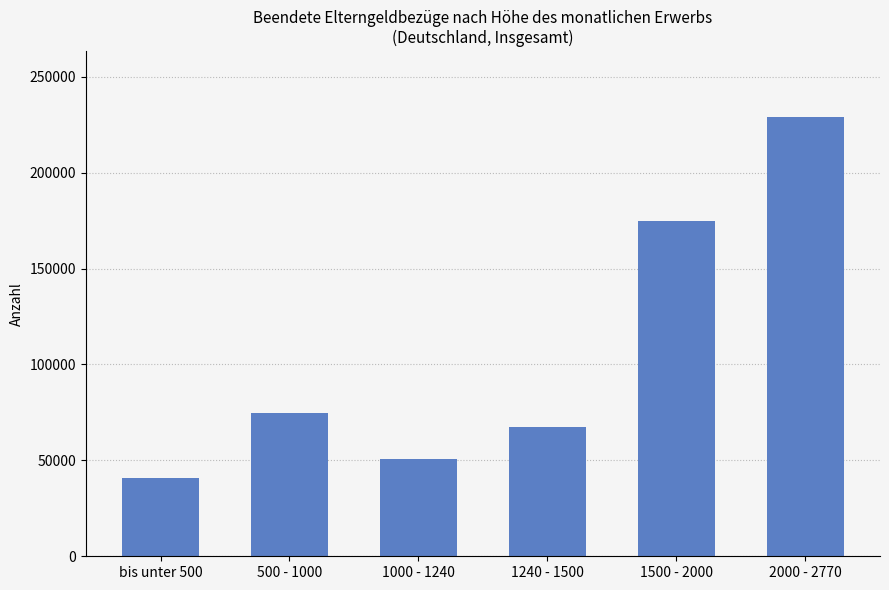

What is the greatest value displayed?

229004